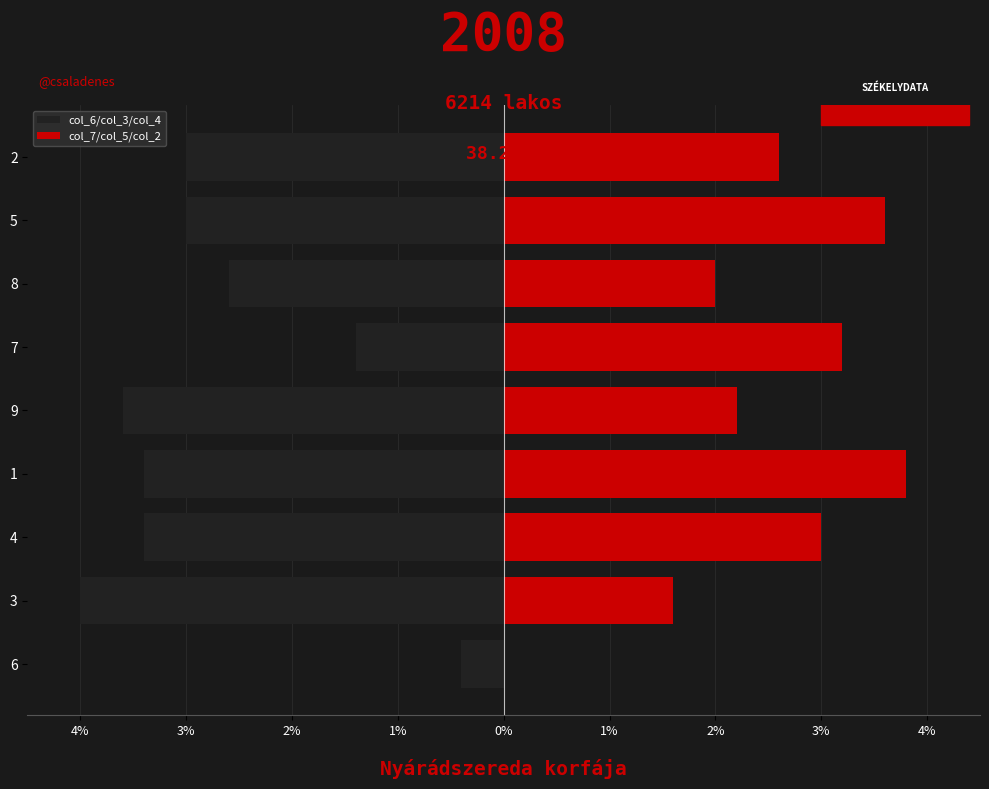

Count the number of categories in the chart.

9